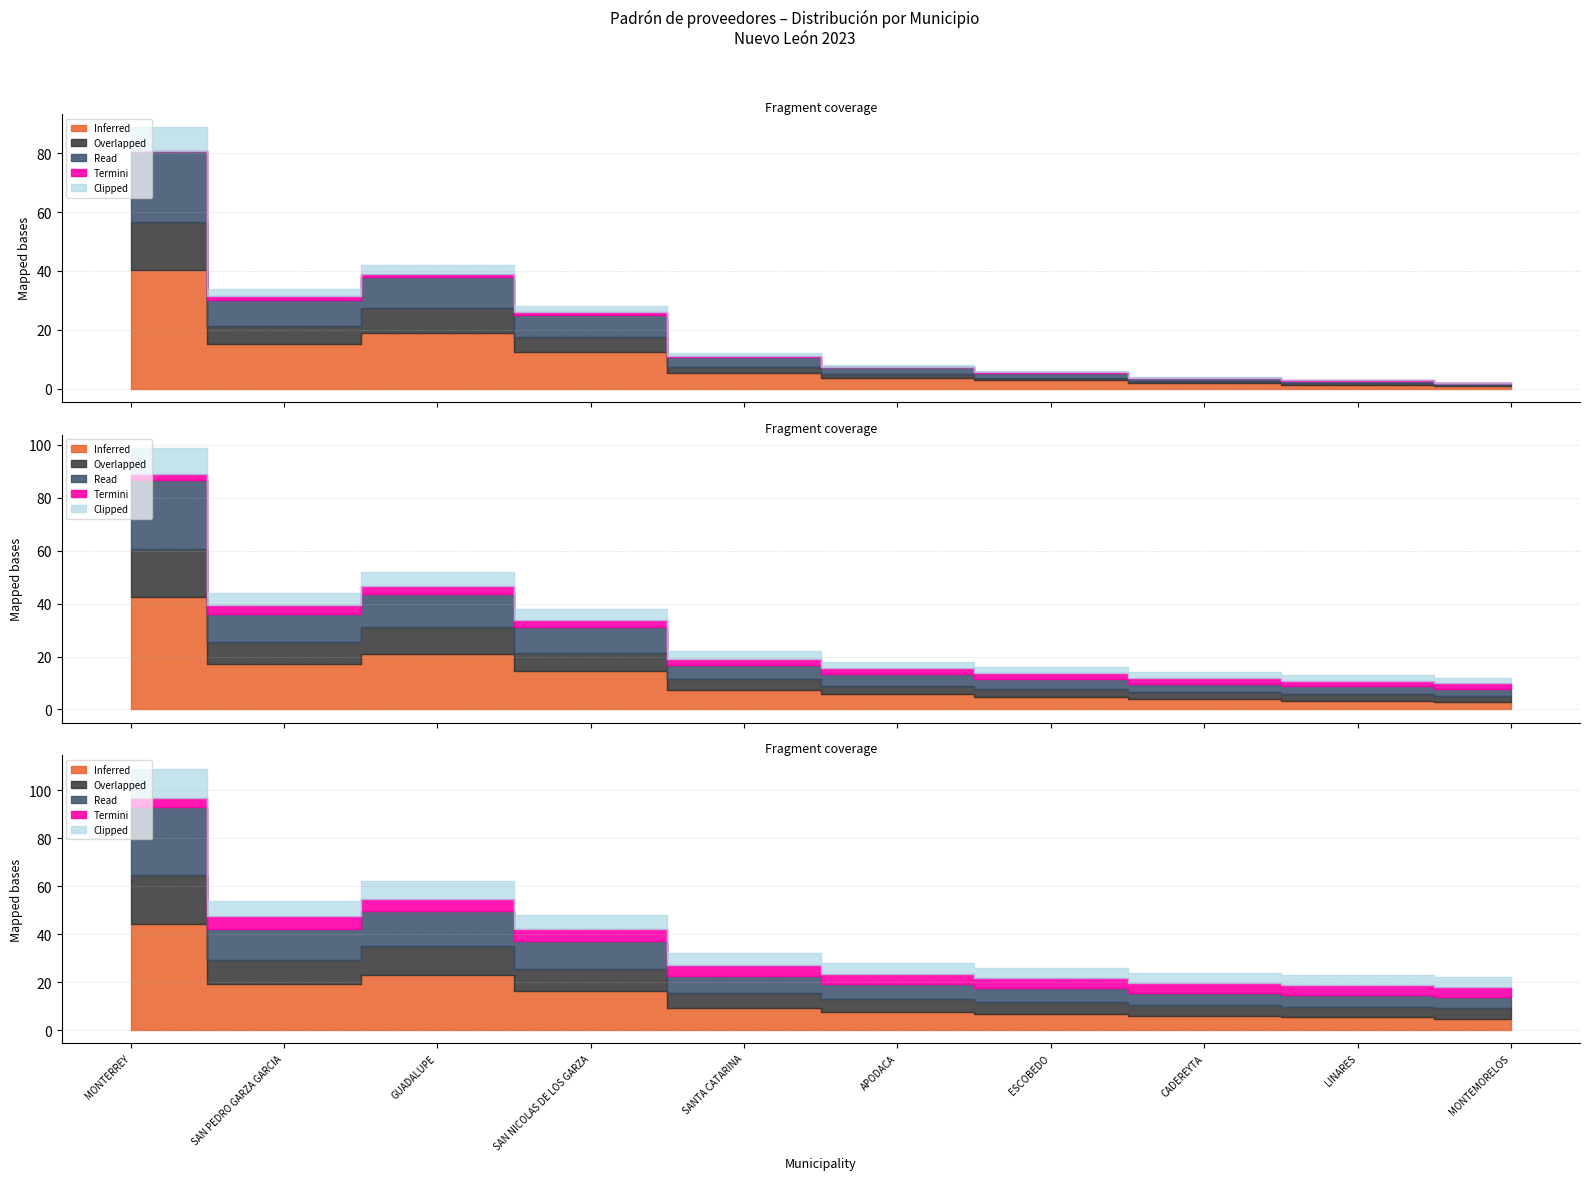

Which series has the widest spread of values?

Inferred